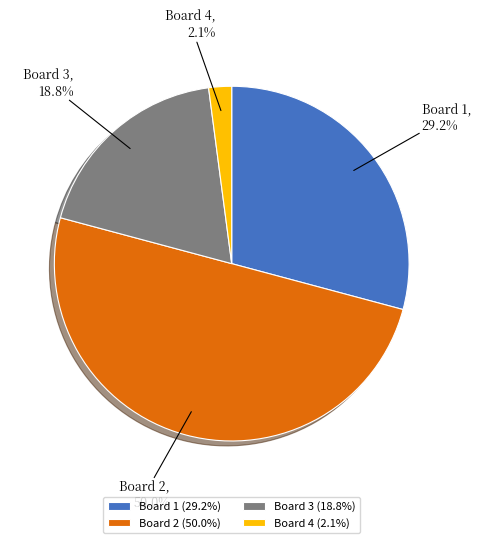

What percentage is the Board 1 slice, to the nearest percent?

29%